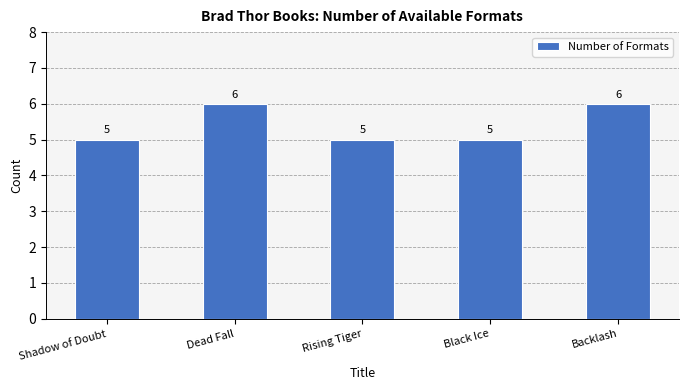

What is the sum of all values?

27